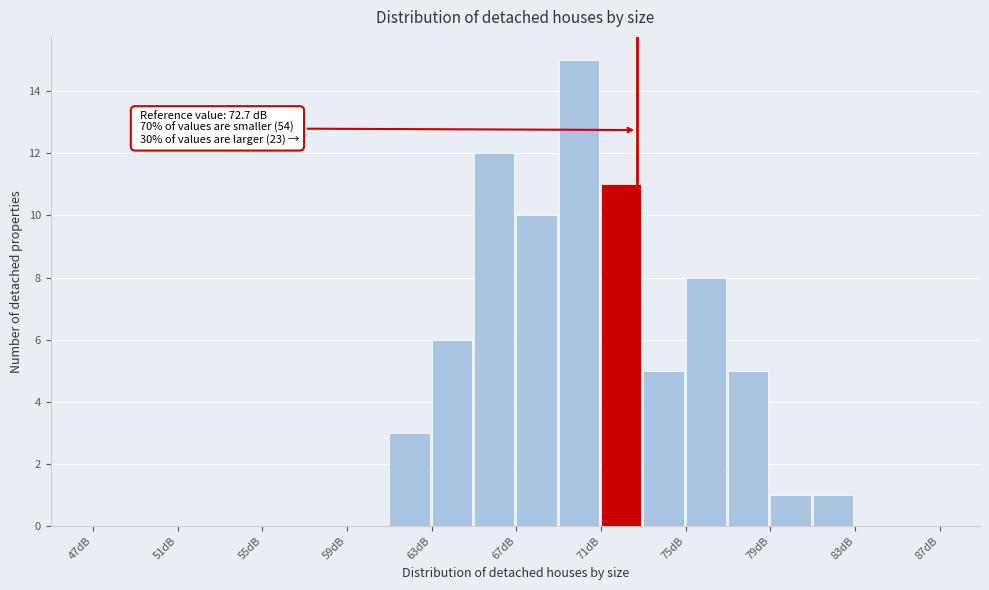

Over which range of the x-axis is the bar tallest?

69 to 71